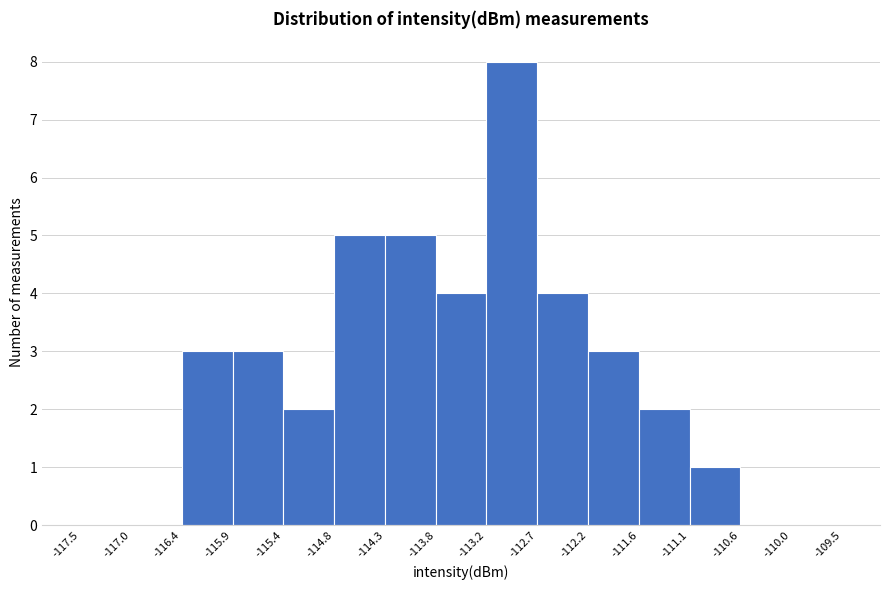

Reading left to right, list every bar in this chart as the range it spans on the x-axis followed by its height. The values are not printed on the chart, so give them approximately, as read against the axis.

-117.5 to -117.0: 0
-117.0 to -116.4: 0
-116.4 to -115.9: 3
-115.9 to -115.4: 3
-115.4 to -114.8: 2
-114.8 to -114.3: 5
-114.3 to -113.8: 5
-113.8 to -113.2: 4
-113.2 to -112.7: 8
-112.7 to -112.2: 4
-112.2 to -111.6: 3
-111.6 to -111.1: 2
-111.1 to -110.6: 1
-110.6 to -110.0: 0
-110.0 to -109.5: 0